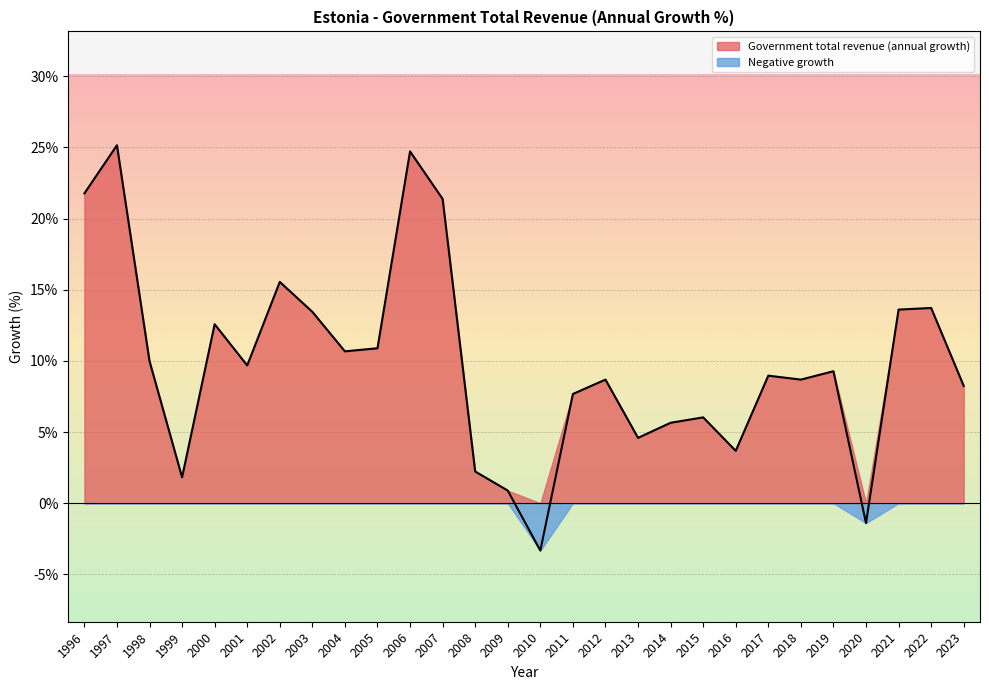

What is the difference between the maximum and minimum values?

28.5